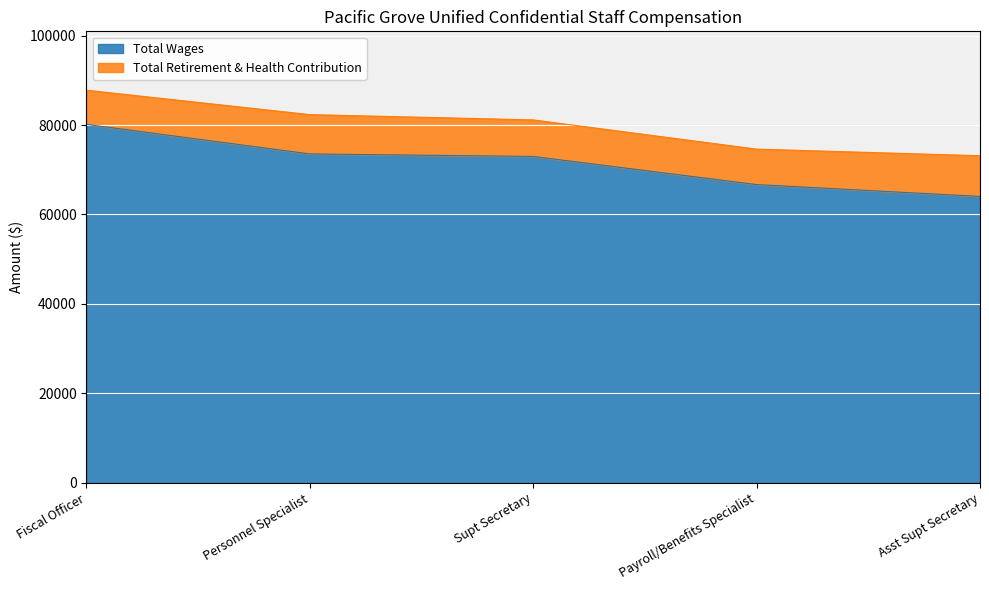

What is the lowest value of the Total Wages series?

64028